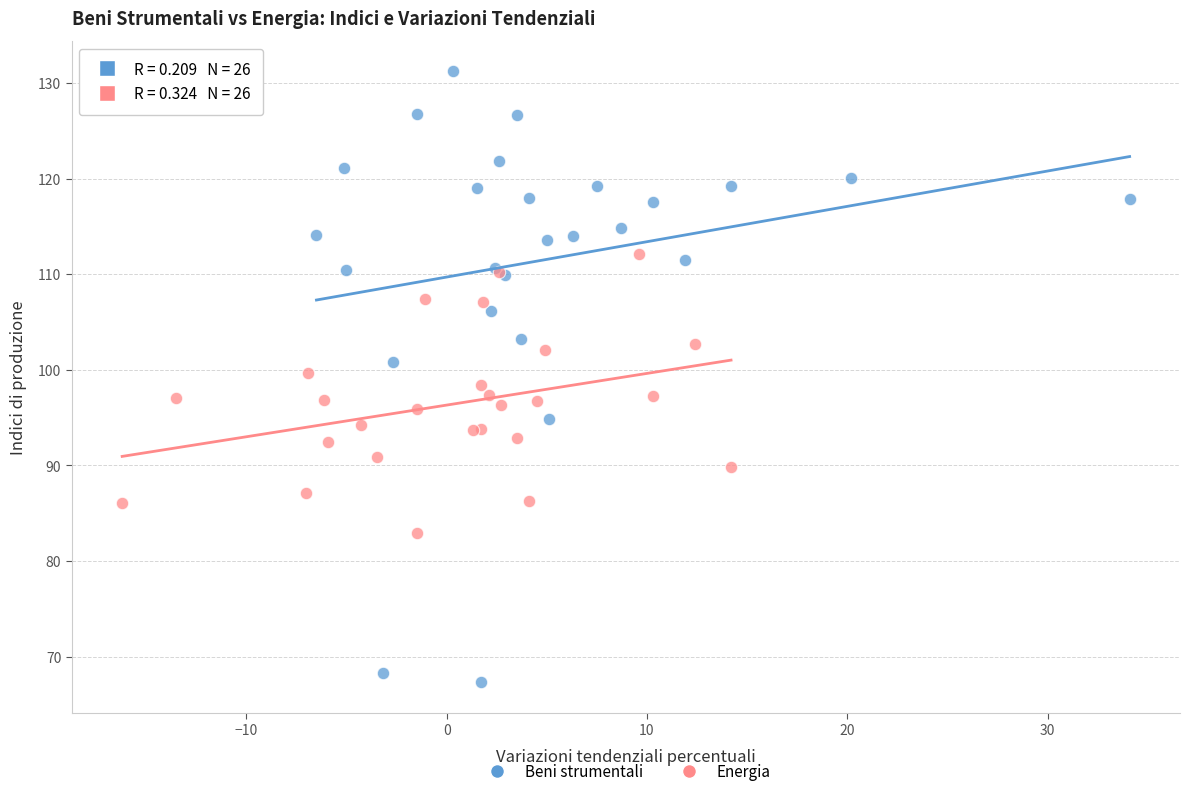

Which series reaches the minimum Y coordinate?

Beni strumentali